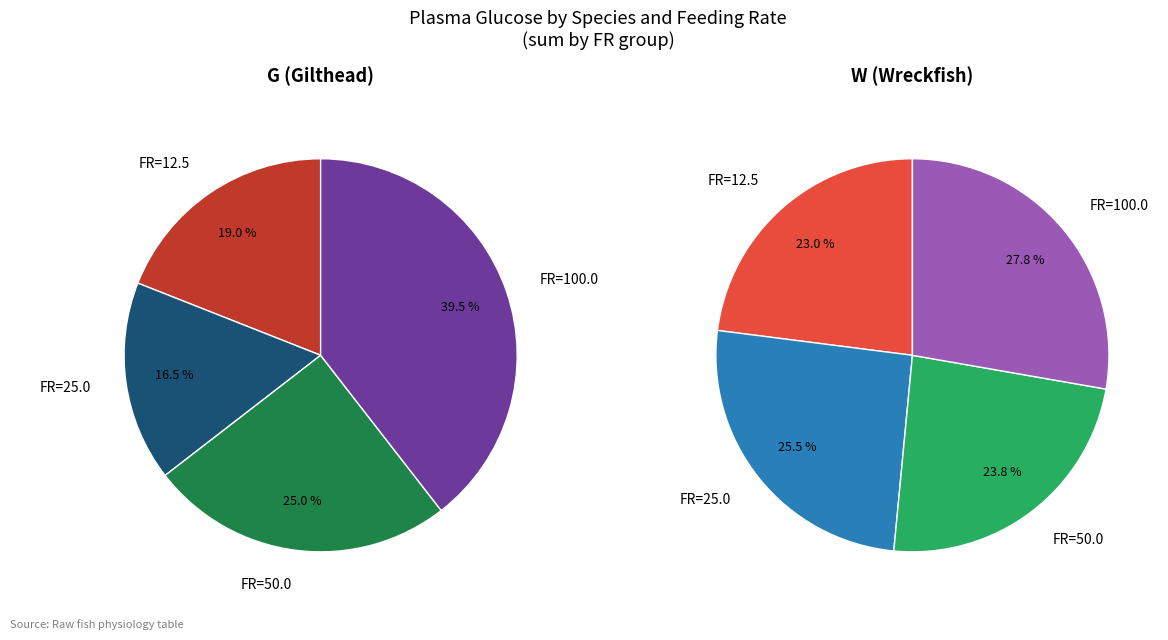

Combined, do 4 and 3 account for over 50%?

No